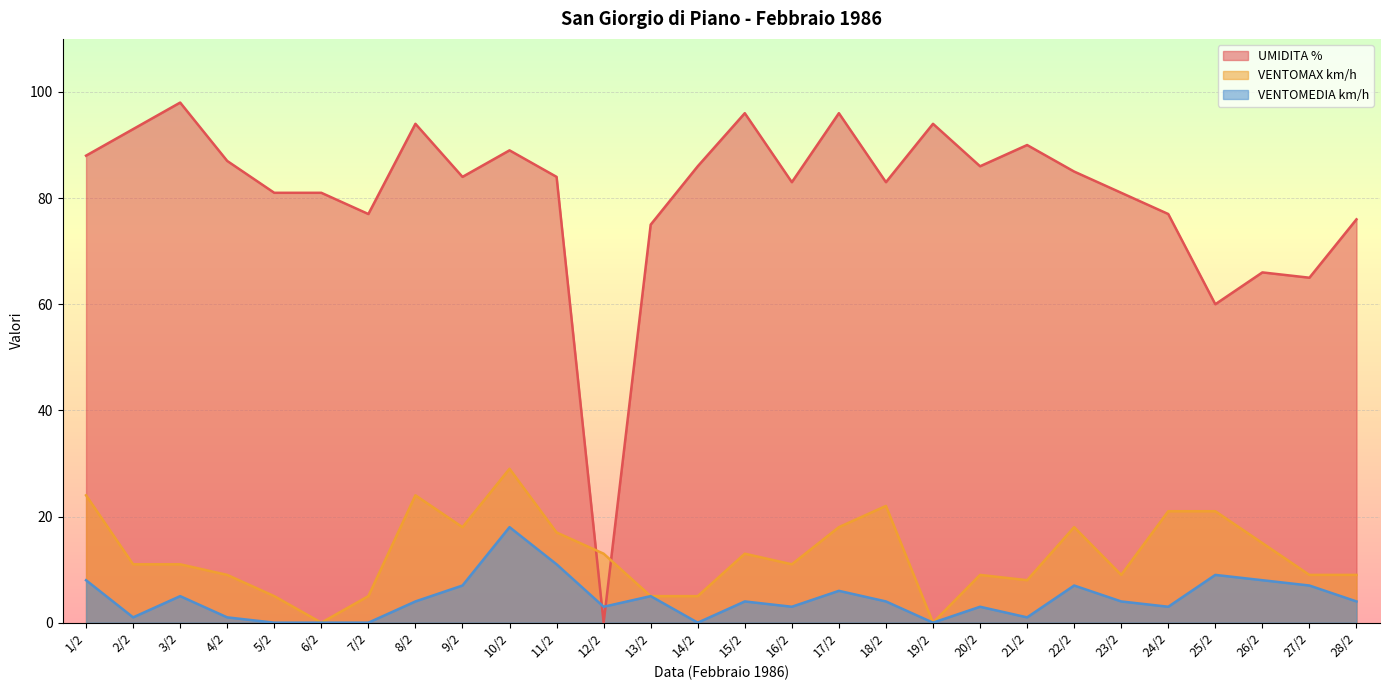

Which category has the lowest value across all series?

12/2